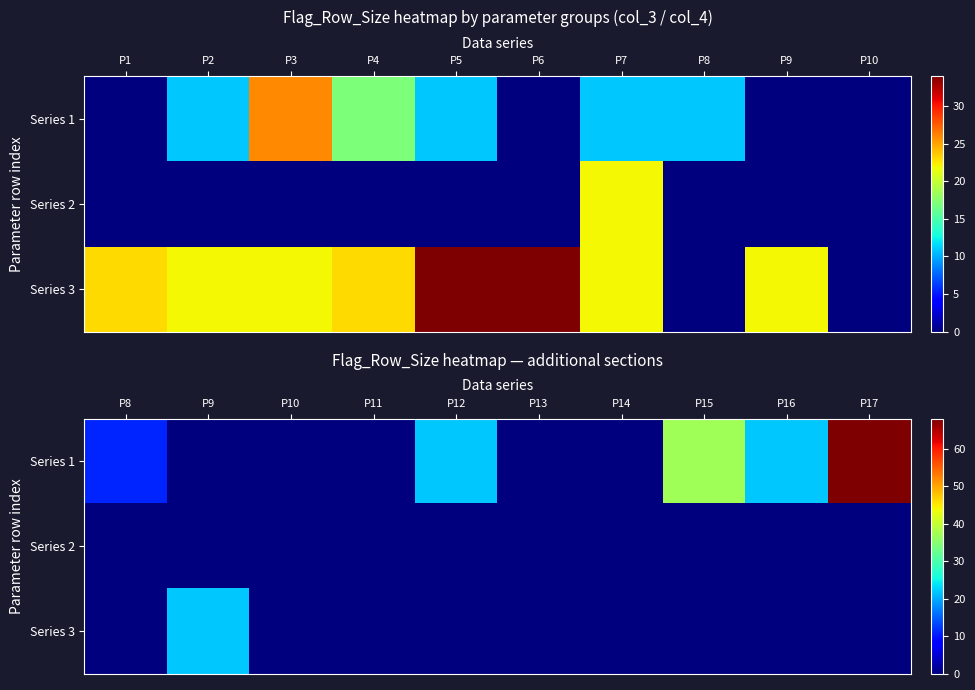

Which series has the widest spread of values?

Series 1